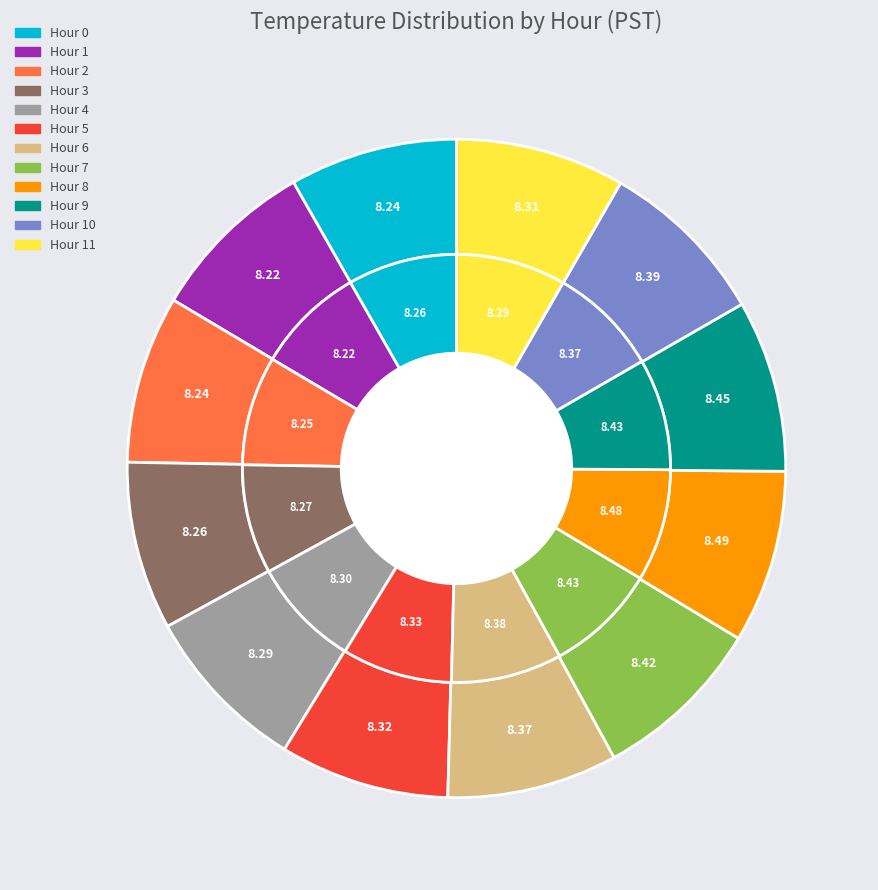

What is the largest slice in the pie chart?

Hour 8